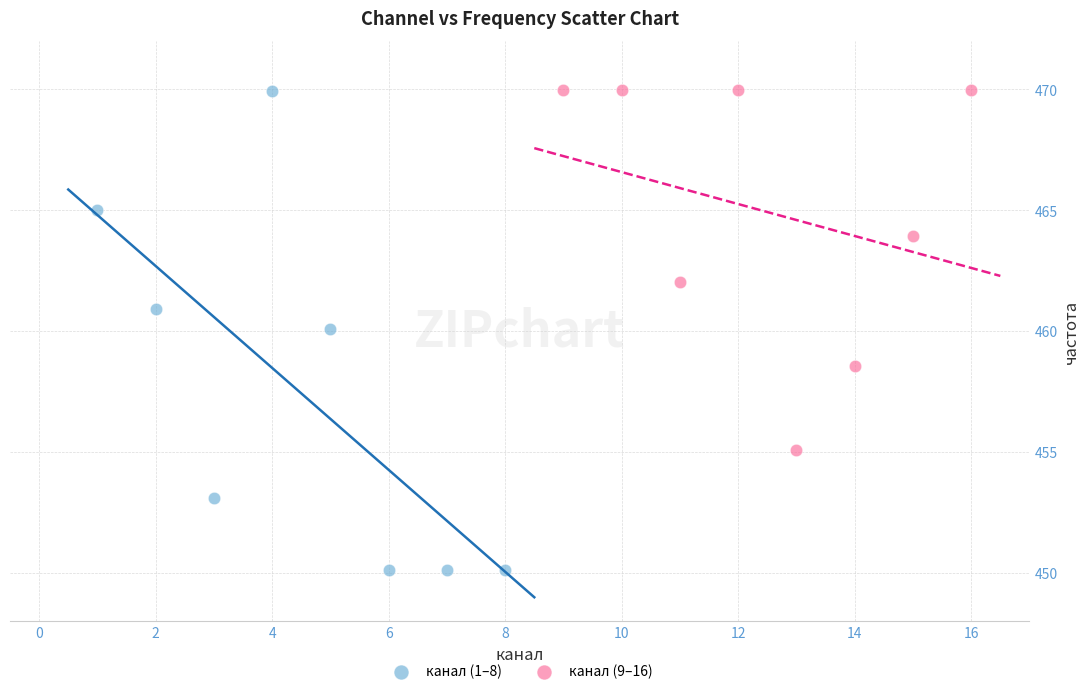

Which series has the widest spread of Y values?

канал (1–8)